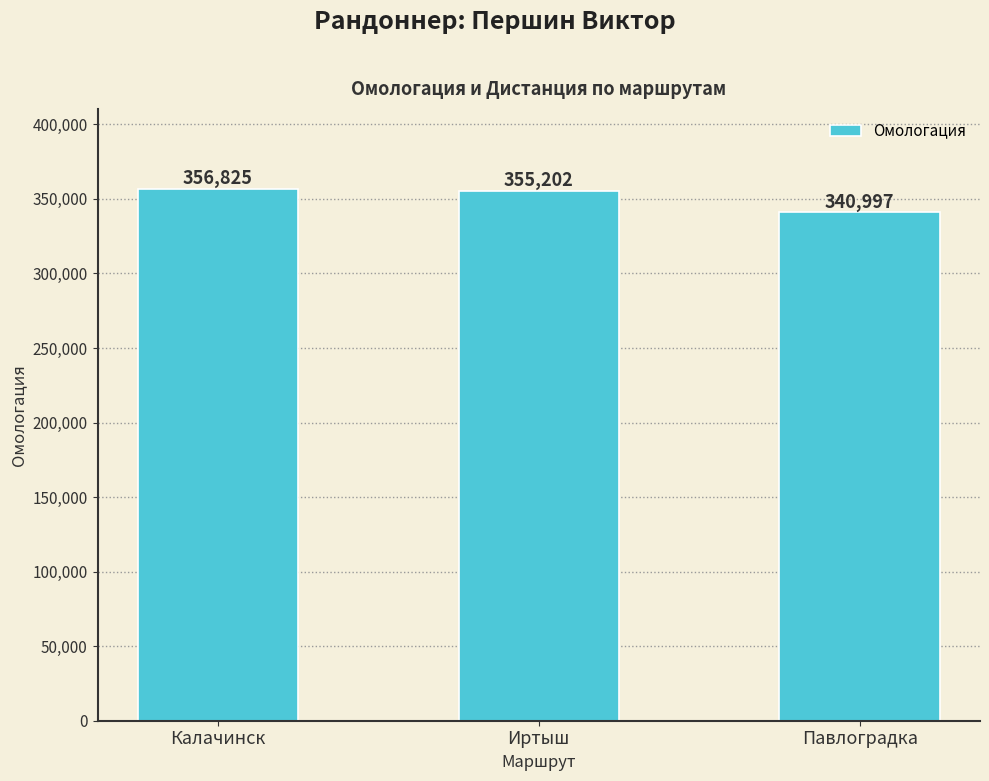

Count the number of data series in this chart.

1